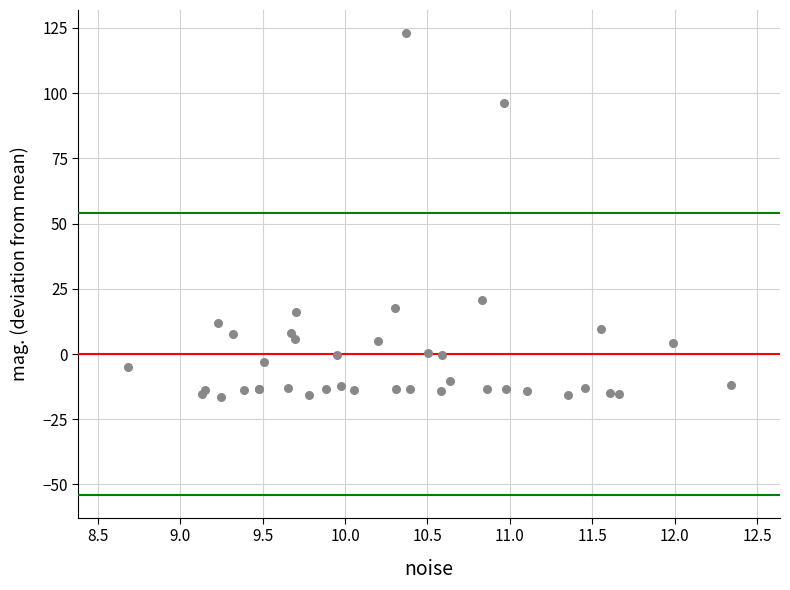

What Y value in the scatter plot is closest to 53?

20.7